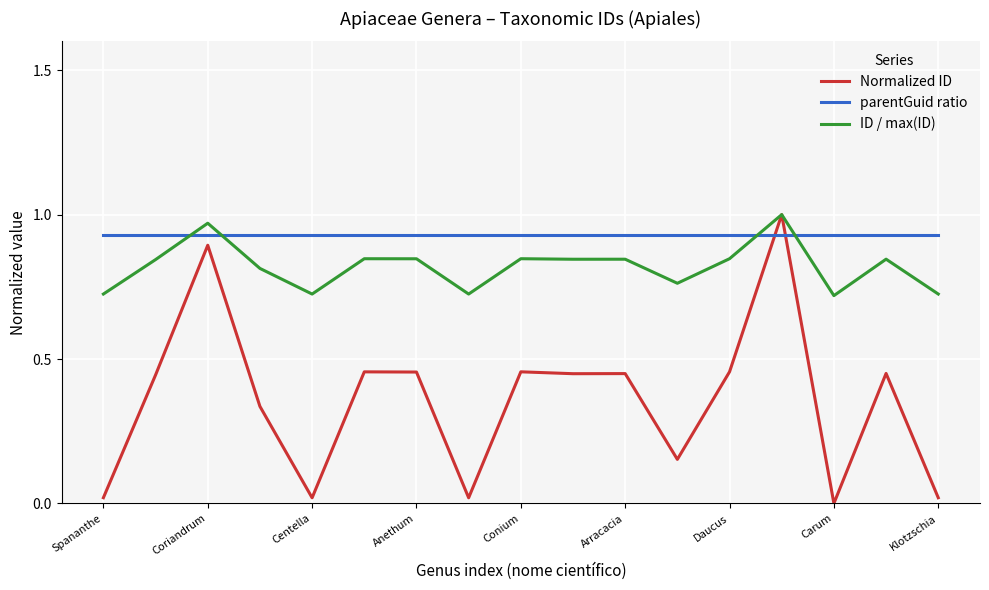

List the series in order of their overall mean, highest first.

parentGuid ratio, ID / max(ID), Normalized ID